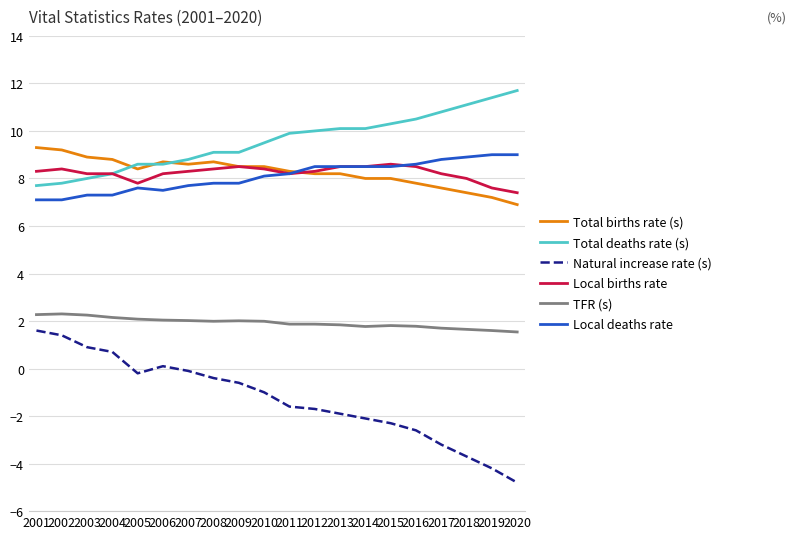

True or false: Total births rate (s) and Natural increase rate (s) intersect in this chart.

False